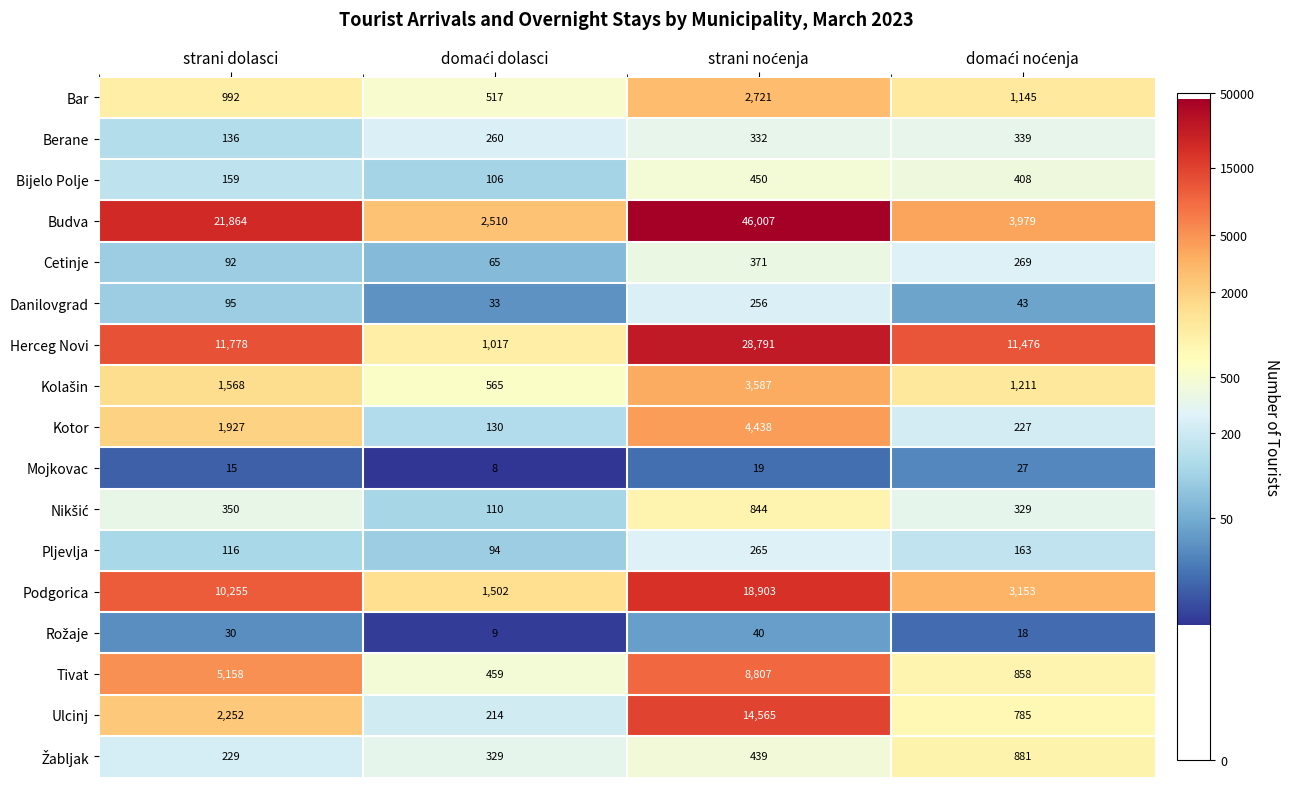

Which series has the widest spread of values?

Budva